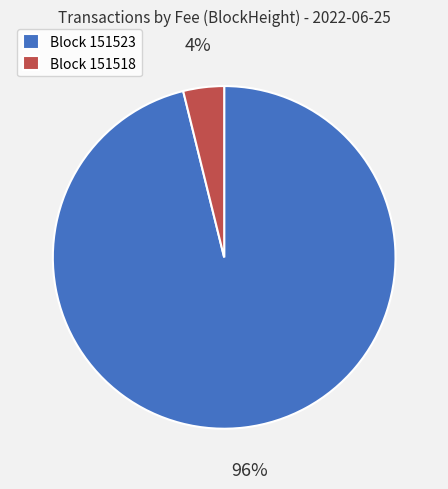

How many slices are in this pie chart?

2